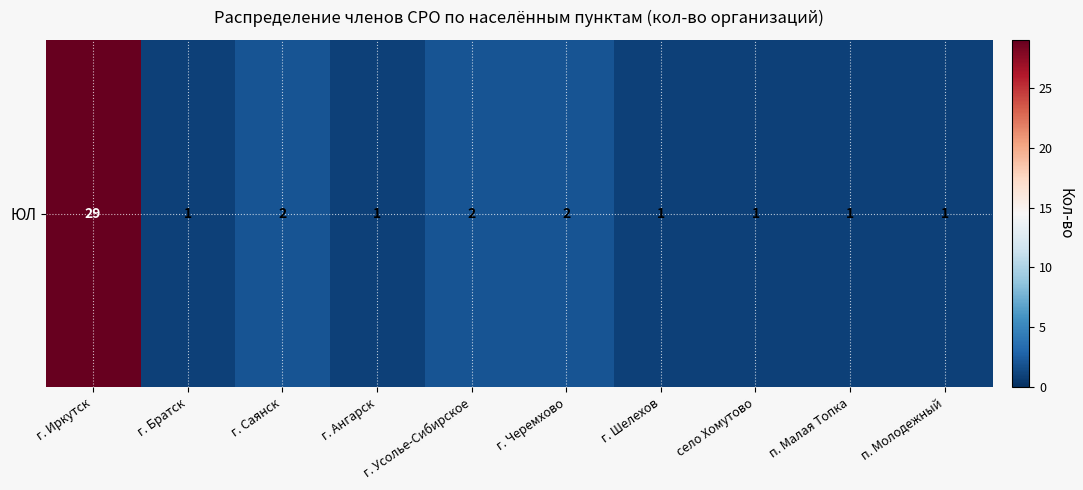

What is the ratio of the value at г. Шелехов to the value at п. Молодежный?

1.0